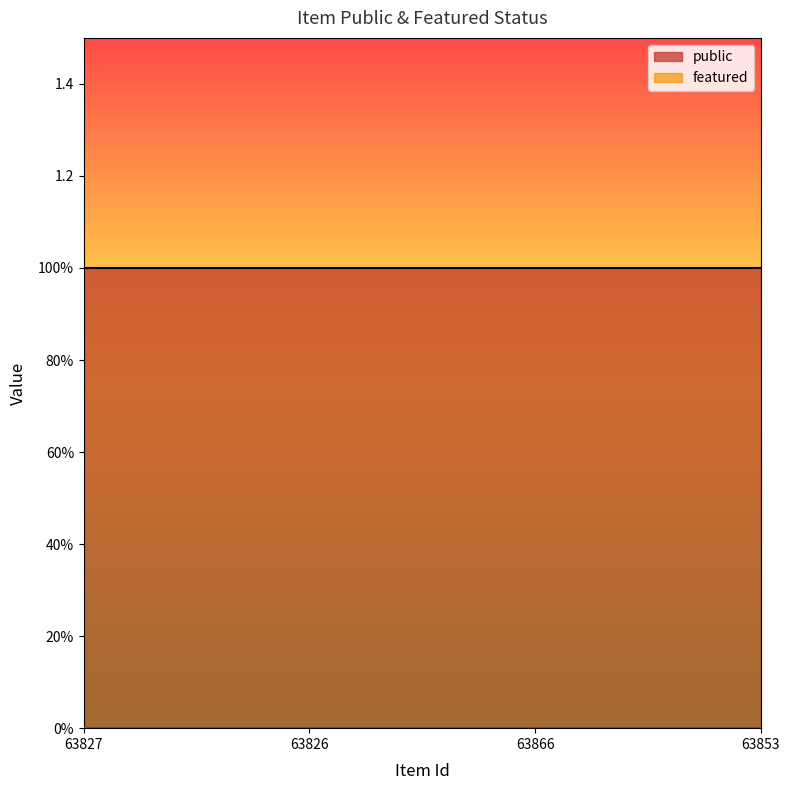

What is the label of the 3rd point from the right?

63826